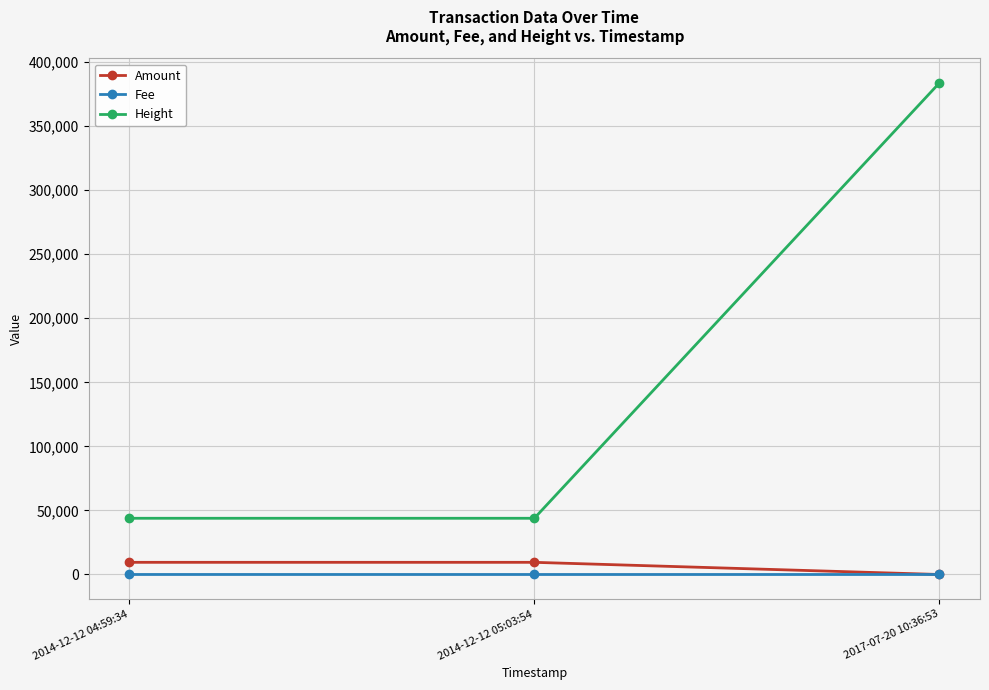

Which series has the widest spread of values?

Height